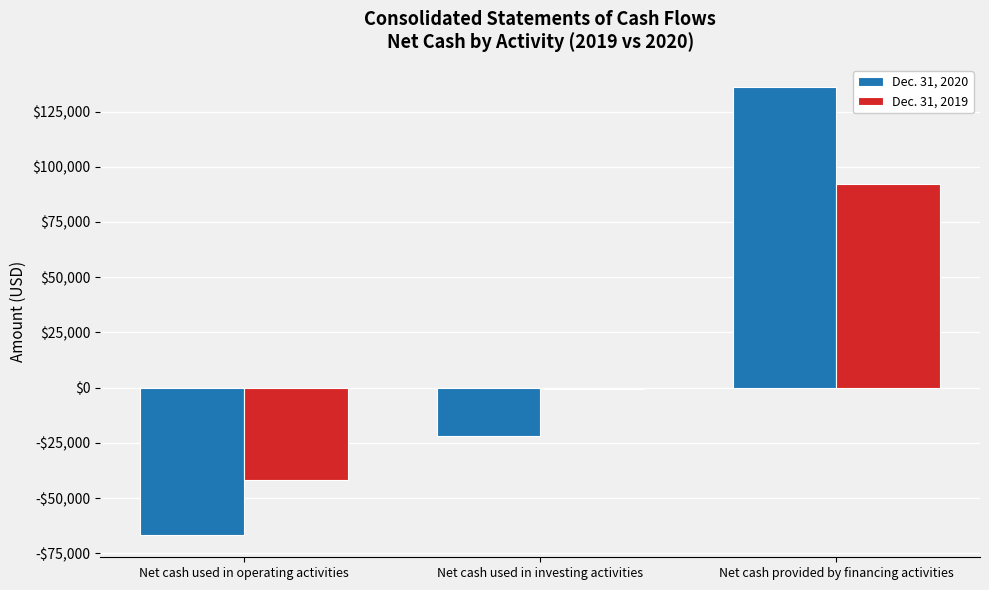

What are all the series names shown in the legend?

Dec. 31, 2020, Dec. 31, 2019